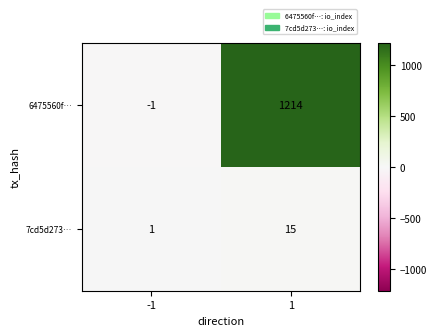

At how many categories does at least one series exceed 559?

1